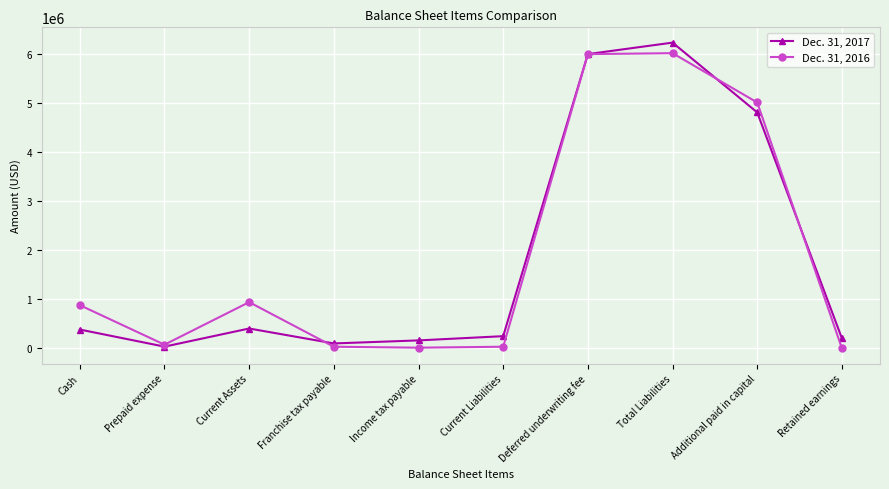

List the series in order of their overall mean, lowest first.

Dec. 31, 2017, Dec. 31, 2016